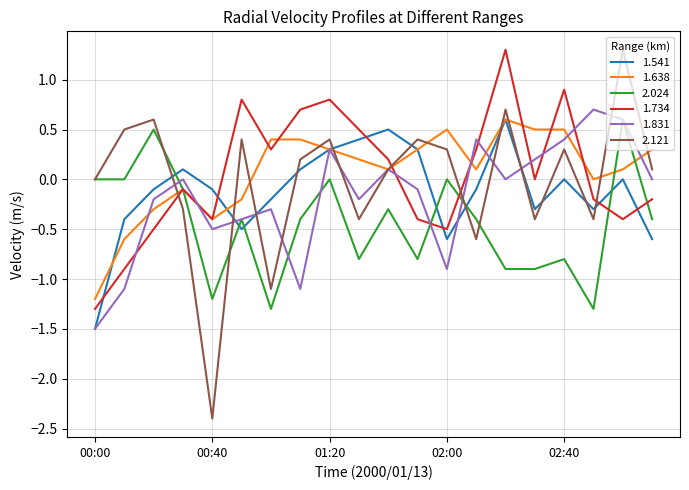

What is the lowest value of the 2.121 series?

-2.4